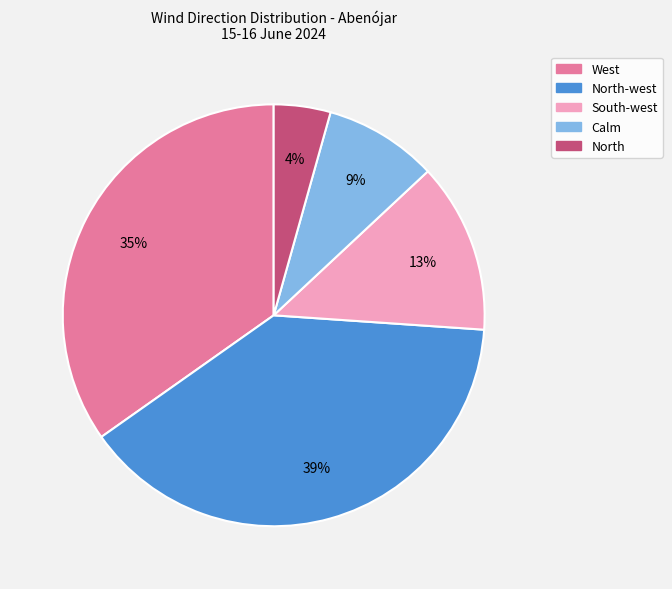

To the nearest percent, what is the difference between the largest and smallest slice percentages?

35%